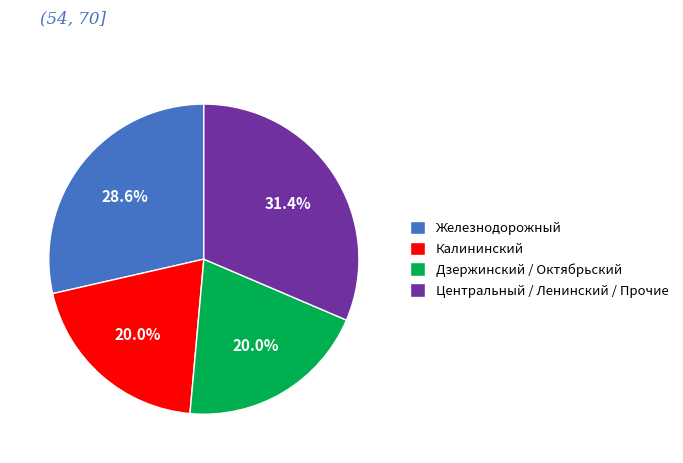

Which has a higher value, Дзержинский / Октябрьский or Железнодорожный?

Железнодорожный